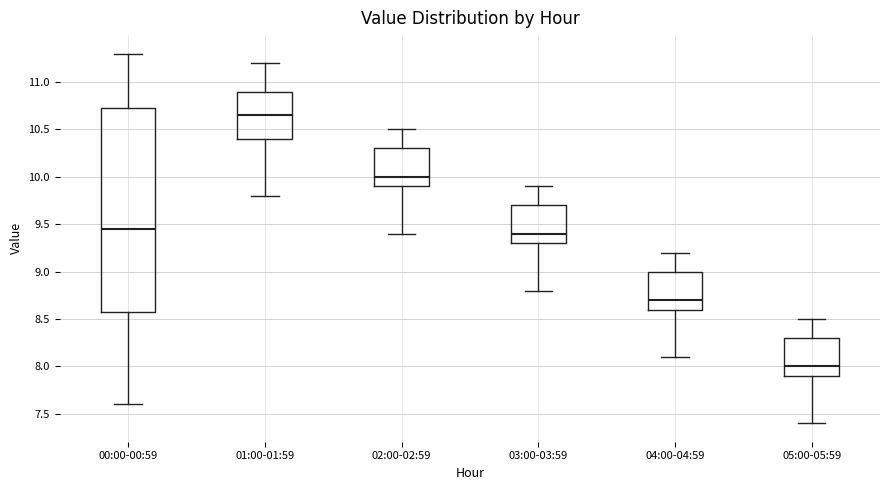

Where does the median line of the box for 03:00-03:59 sit on the y-axis? The values are not printed on the chart, so give them approximately, as read against the axis.

9.40